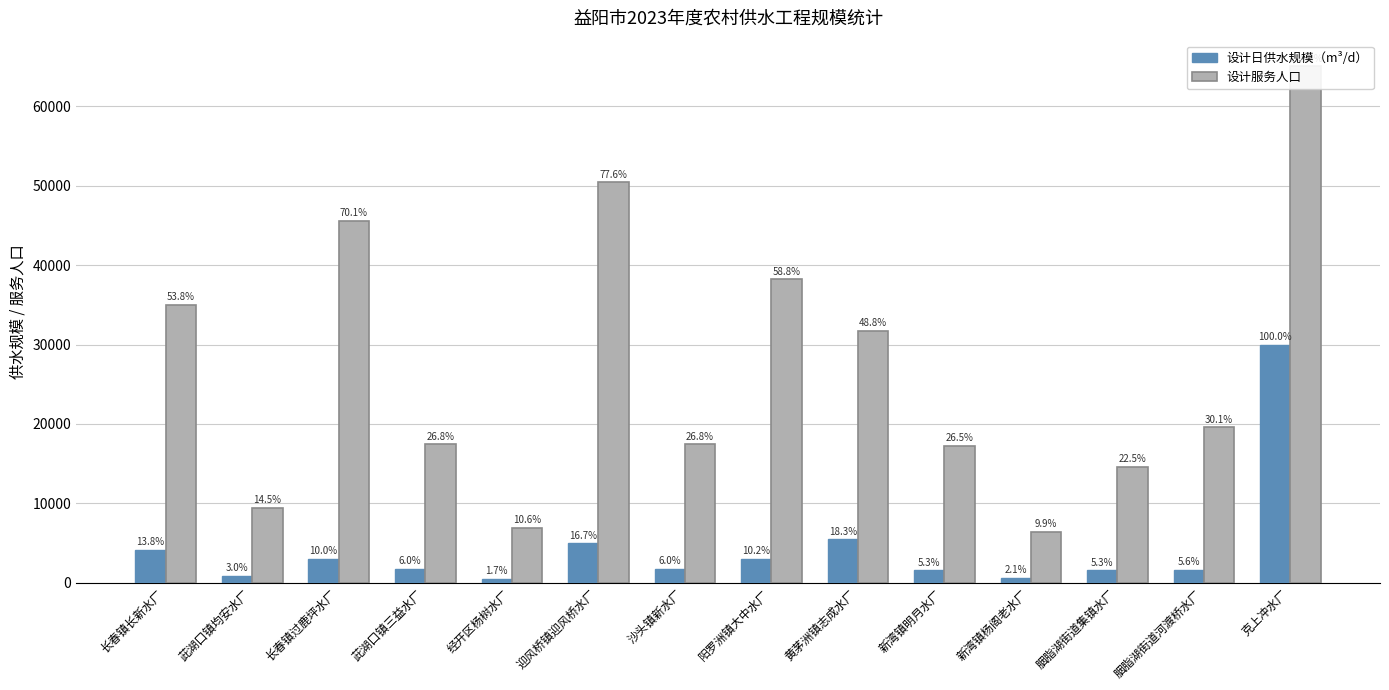

Reading left to right, what are all the values shown in this chart?

设计日供水规模（m³/d）: 长春镇长新水厂=4150	茈湖口镇均安水厂=900	长春镇过鹿坪水厂=3000	茈湖口镇三益水厂=1800	经开区杨树水厂=500	迎风桥镇迎风桥水厂=5000	沙头镇新水厂=1800	阳罗洲镇大中水厂=3060	黄茅洲镇志成水厂=5500	新湾镇明月水厂=1600	新湾镇杨阁老水厂=640	胭脂湖街道集镇水厂=1600	胭脂湖街道河渡桥水厂=1672	克上冲水厂=30000
设计服务人口: 长春镇长新水厂=35000	茈湖口镇均安水厂=9417	长春镇过鹿坪水厂=45585	茈湖口镇三益水厂=17430	经开区杨树水厂=6917	迎风桥镇迎风桥水厂=50442	沙头镇新水厂=17433	阳罗洲镇大中水厂=38238	黄茅洲镇志成水厂=31705	新湾镇明月水厂=17229	新湾镇杨阁老水厂=6450	胭脂湖街道集镇水厂=14632	胭脂湖街道河渡桥水厂=19584	克上冲水厂=65000